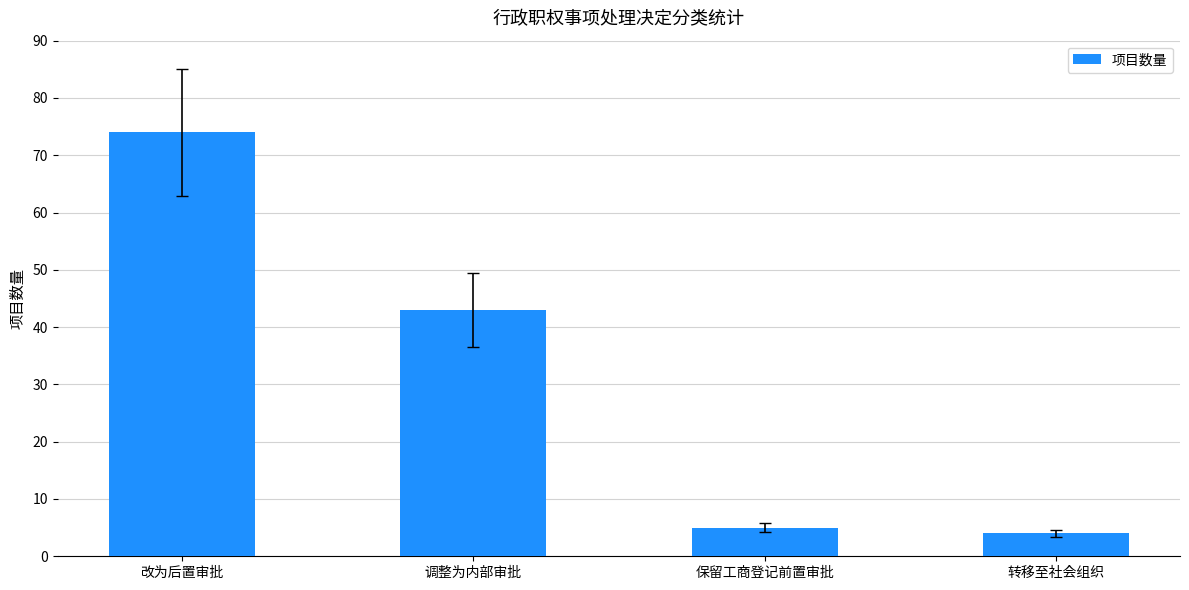

What is the difference between the maximum and minimum values?

70